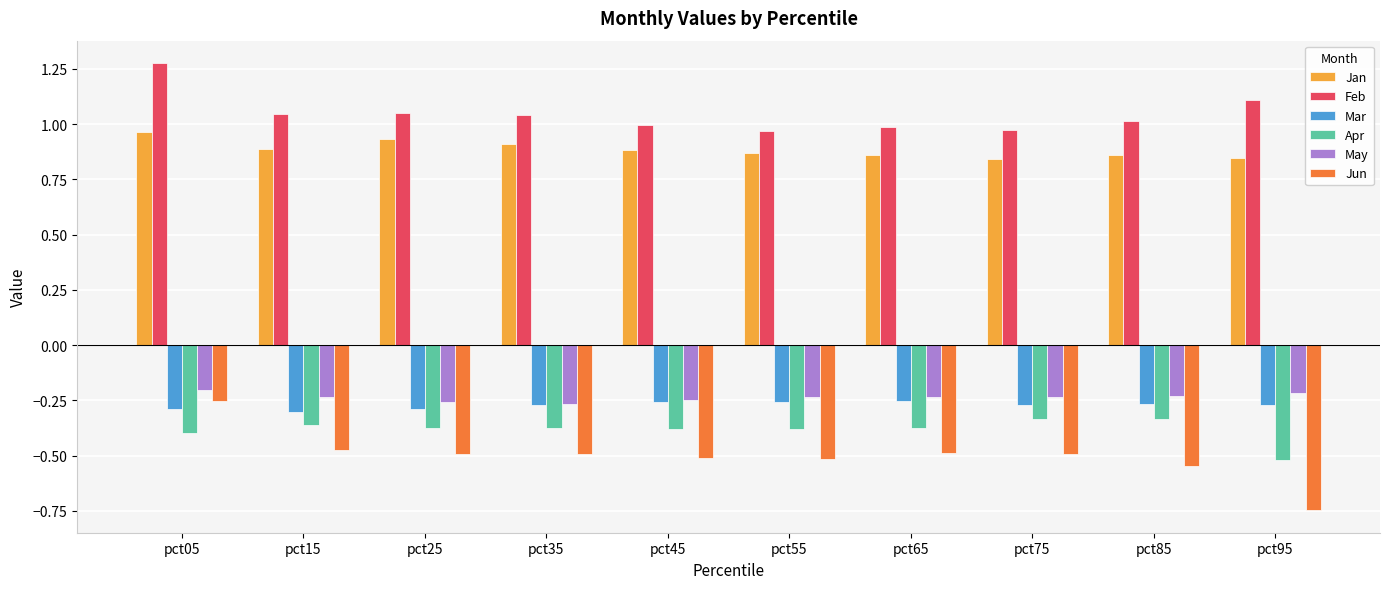

Which series has the largest range (max minus min)?

Jun